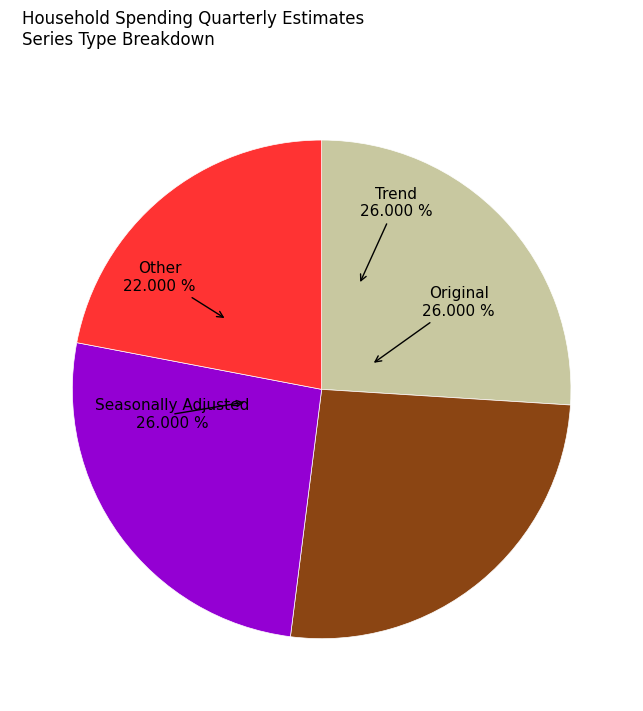

Is there any slice that represents more than half of the pie?

No